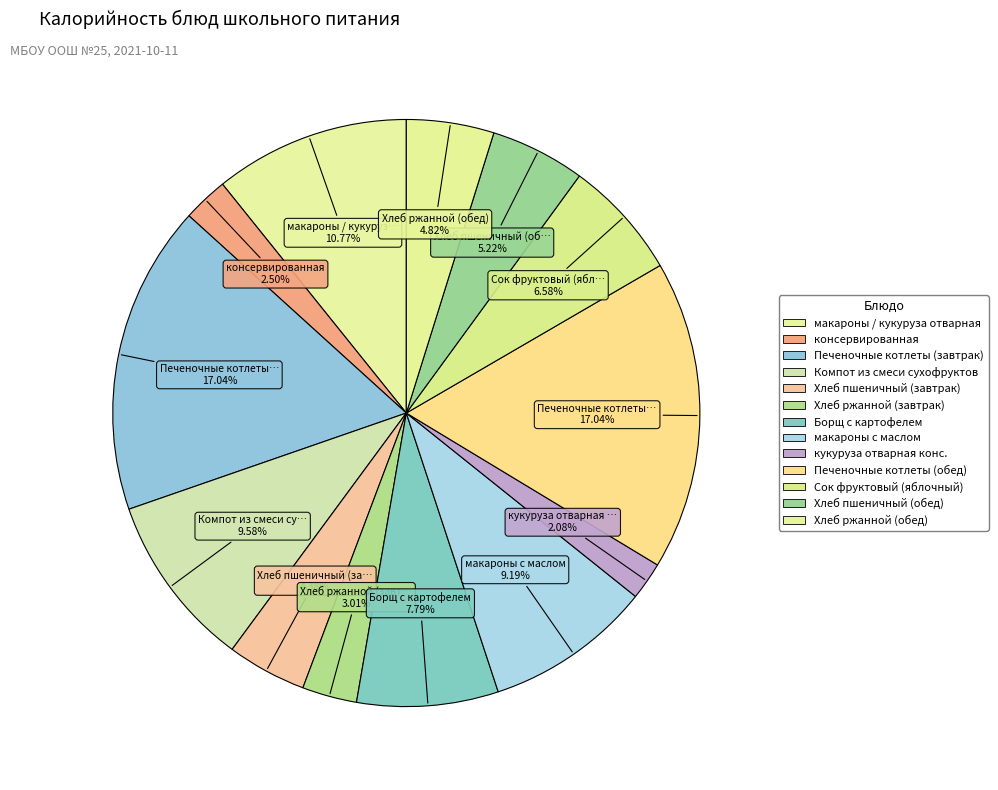

How many slices are in this pie chart?

13